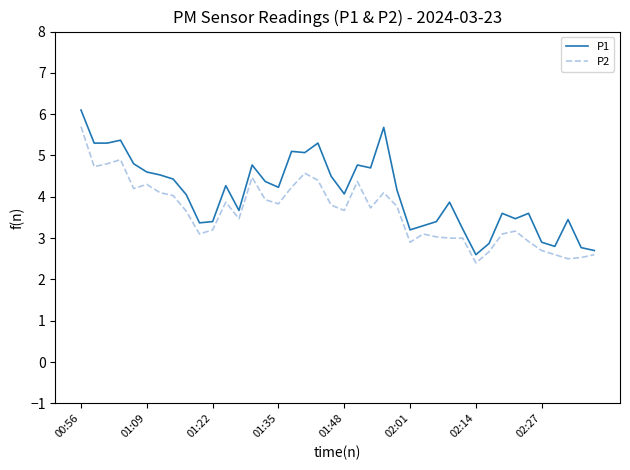

List the series in order of their peak value, lowest first.

P2, P1